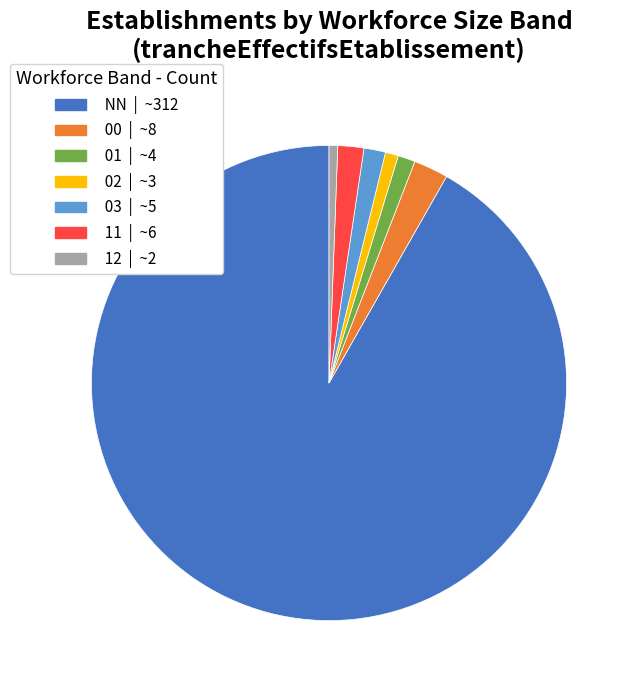

Which has a higher value, 01 or 00?

00